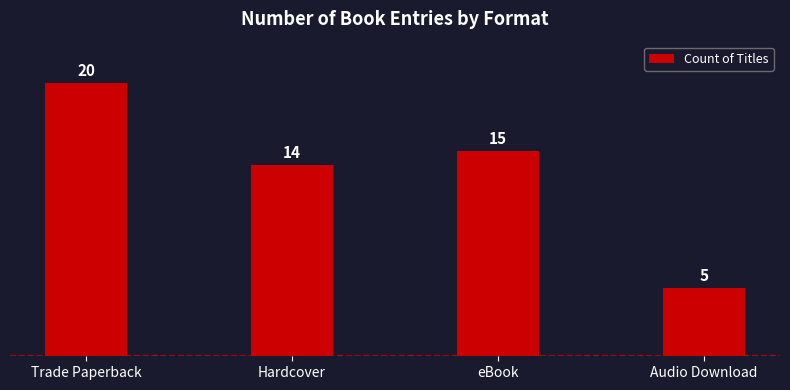

Reading right to left, list all the values displayed in this chart.

Audio Download=5	eBook=15	Hardcover=14	Trade Paperback=20